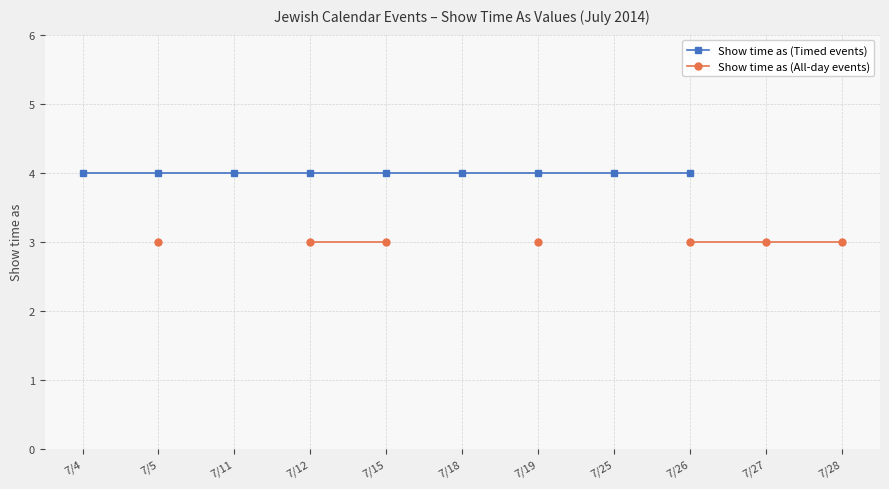

What is the highest value of the Show time as (Timed events) series?

4.0